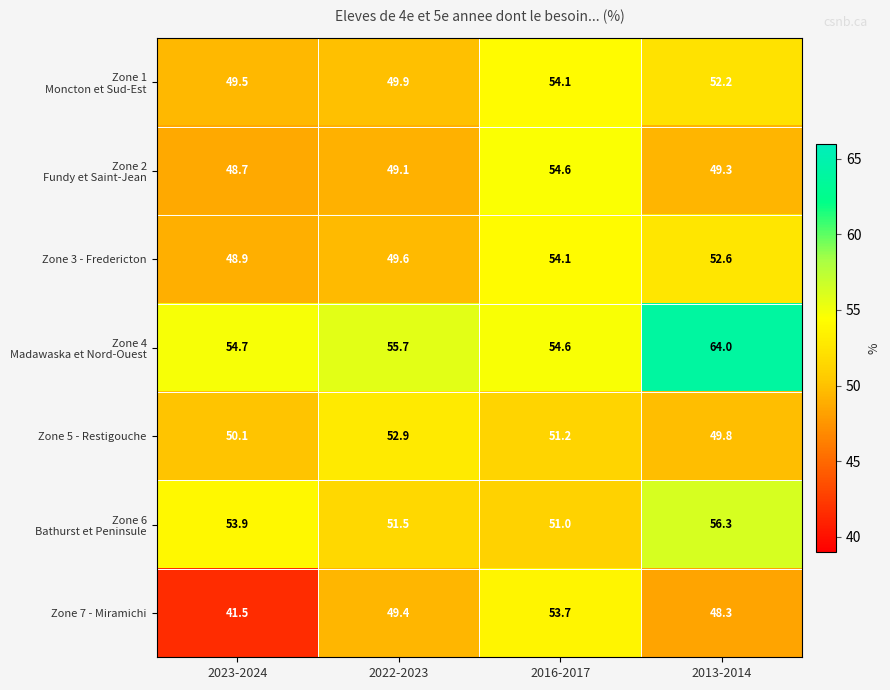

The Zone 3 - Fredericton series shows 19.7 at 2023-2024. True or false?

False